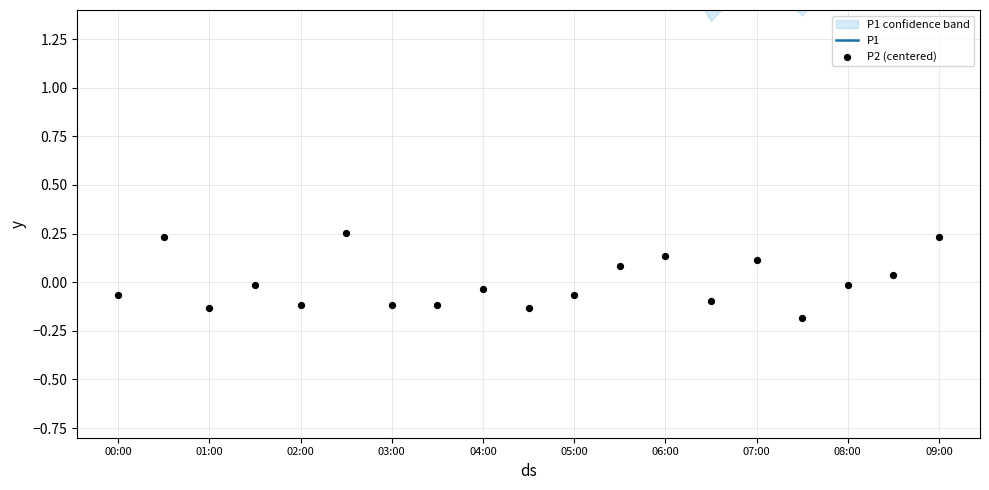

Which series contains the highest Y value?

P1